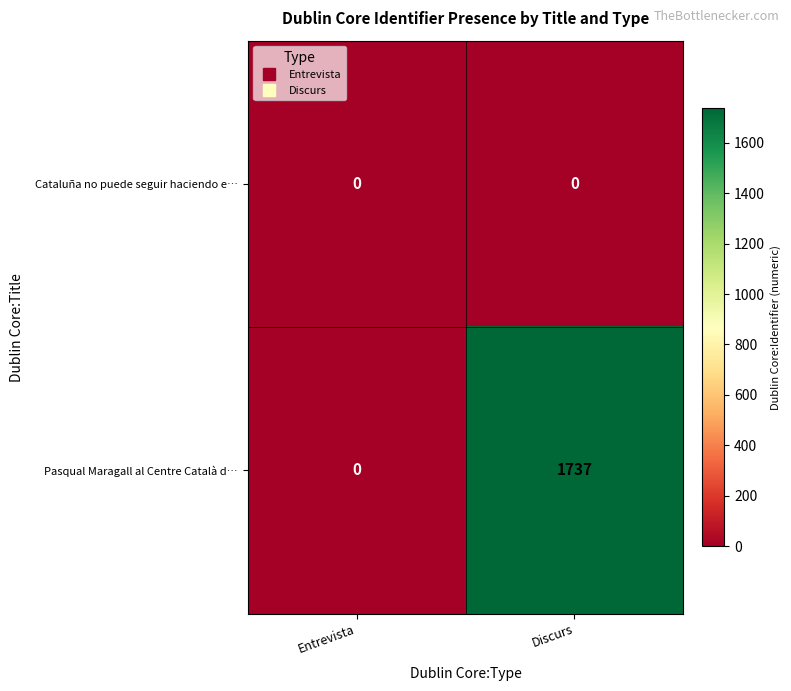

Which series changed the most between Entrevista and Discurs?

Pasqual Maragall al Centre Català d…